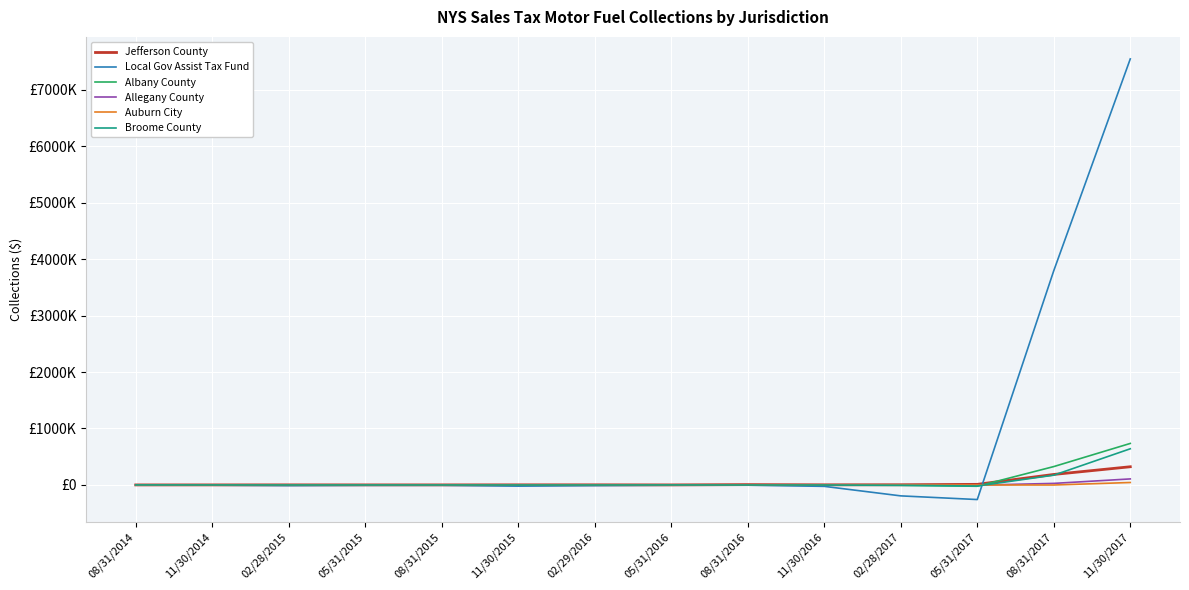

Between 05/31/2017 and 08/31/2017, which series saw the biggest shift?

Local Gov Assist Tax Fund